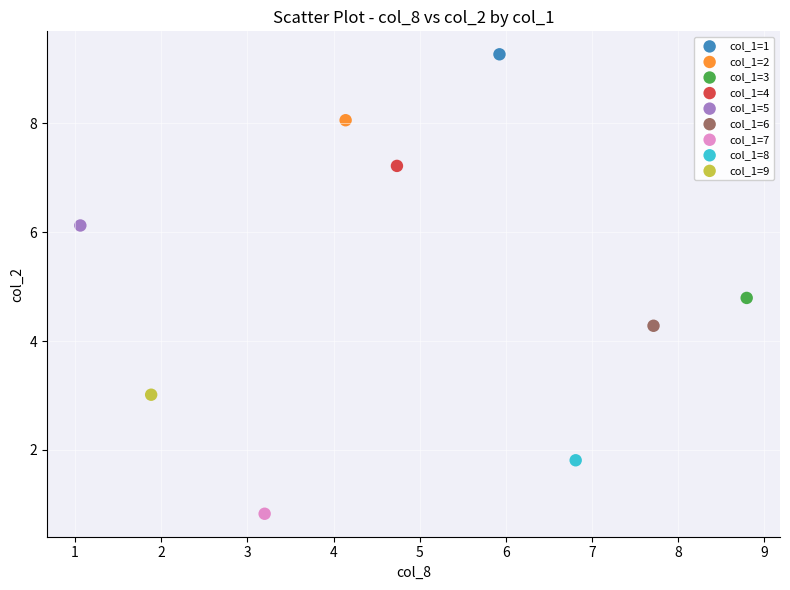

What are all the series names shown in the legend?

col_1=1, col_1=2, col_1=3, col_1=4, col_1=5, col_1=6, col_1=7, col_1=8, col_1=9